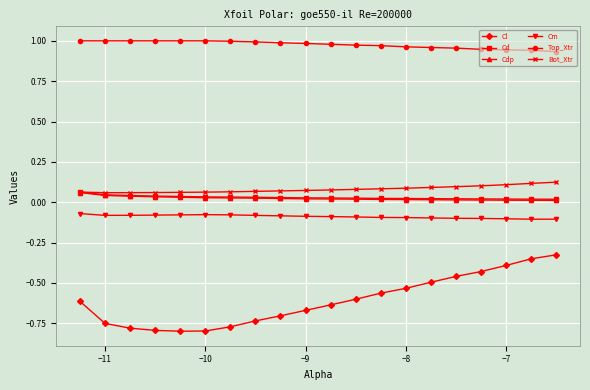

Which series has the largest range (max minus min)?

Cl